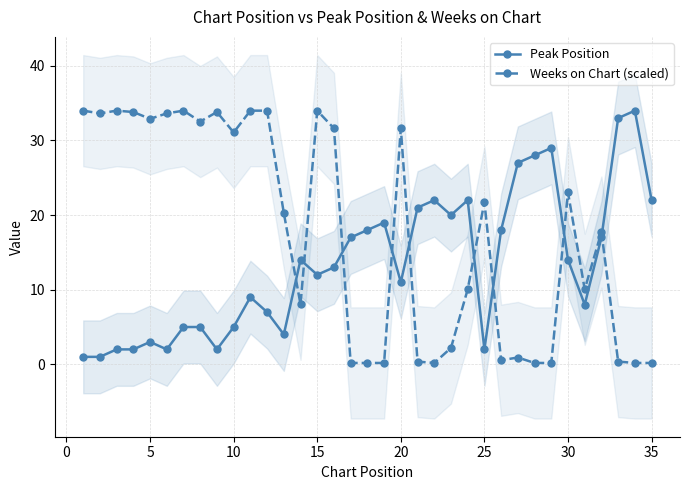

Is this an area chart (filled region under the line)?

No